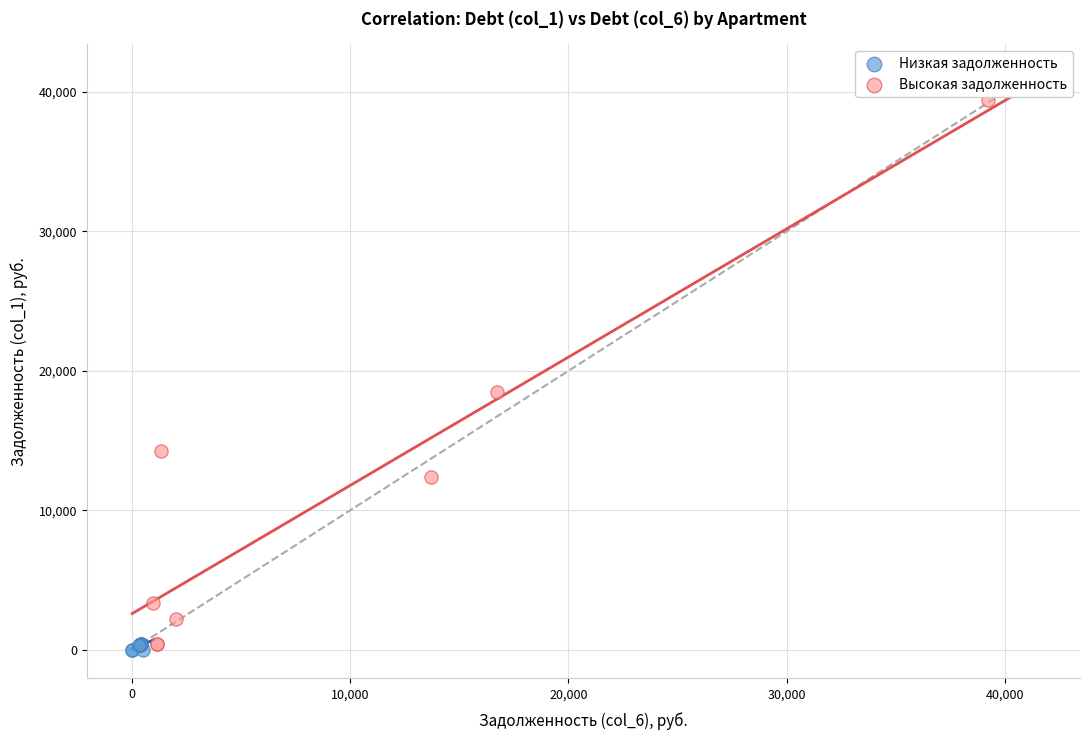

Which series reaches the maximum Y coordinate?

Высокая задолженность